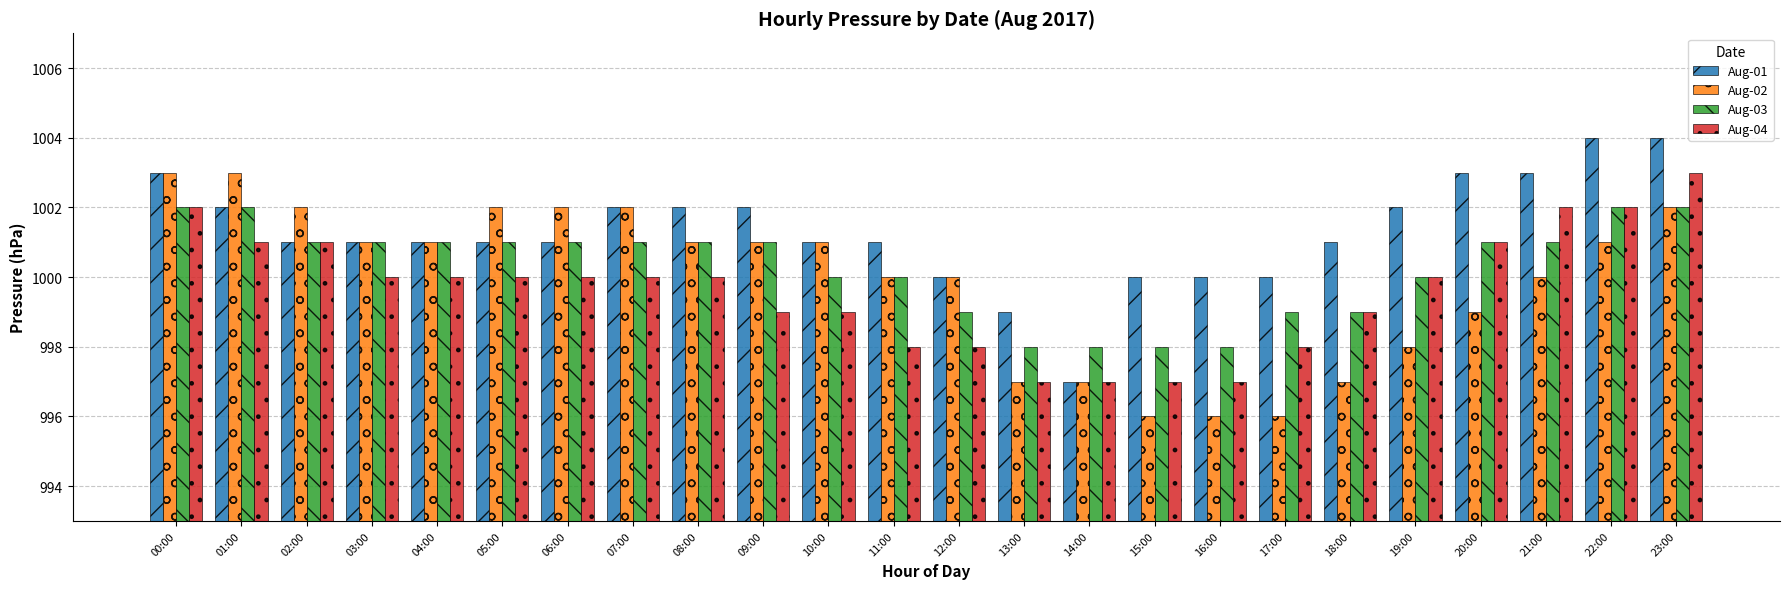

Is the value of Aug-01 at 18:00 greater than the value of Aug-04 at 19:00?

Yes